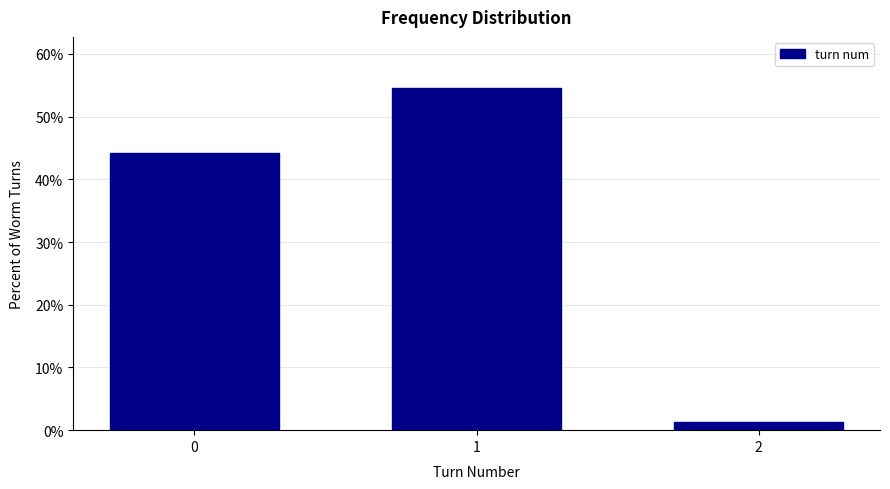

Reading left to right, extract all data points from this chart.

0=44.2	1=54.5	2=1.3